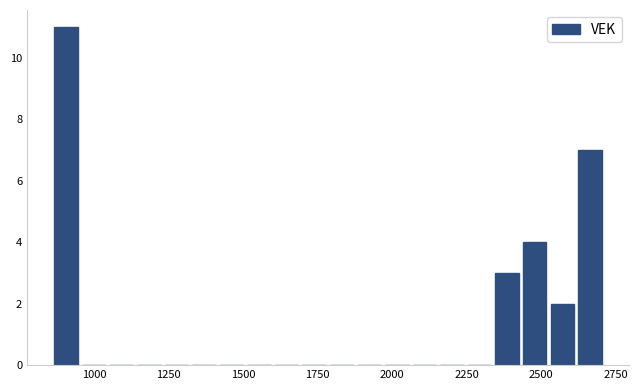

Around what value on the x-axis is the tallest bar? Give the approximate position of its centre, as read against the axis.

900